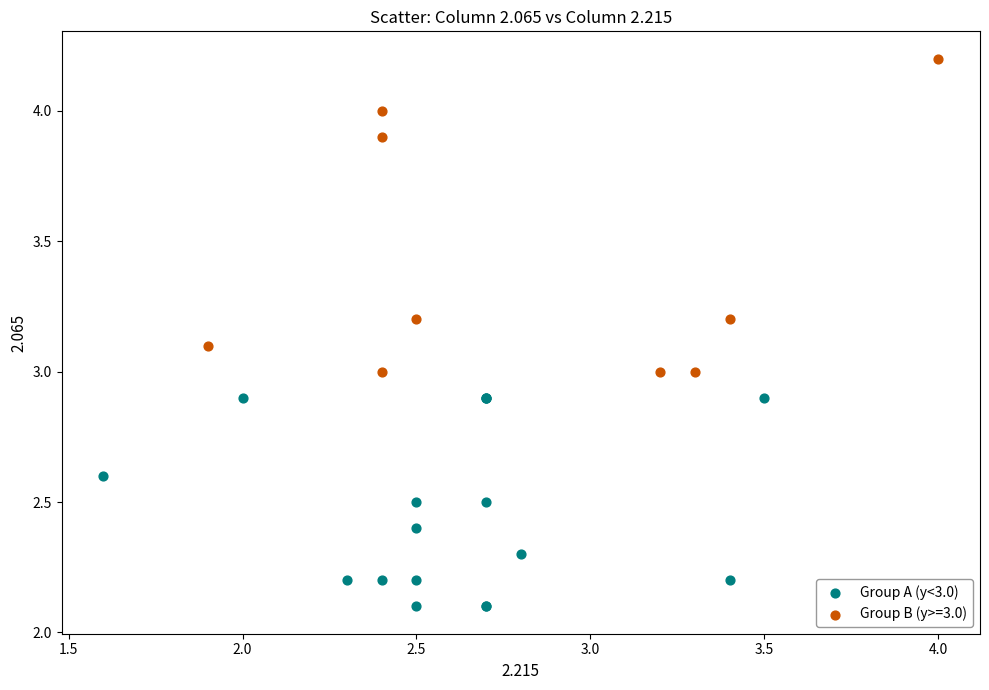

Which series contains the lowest Y value?

Group A (y<3.0)